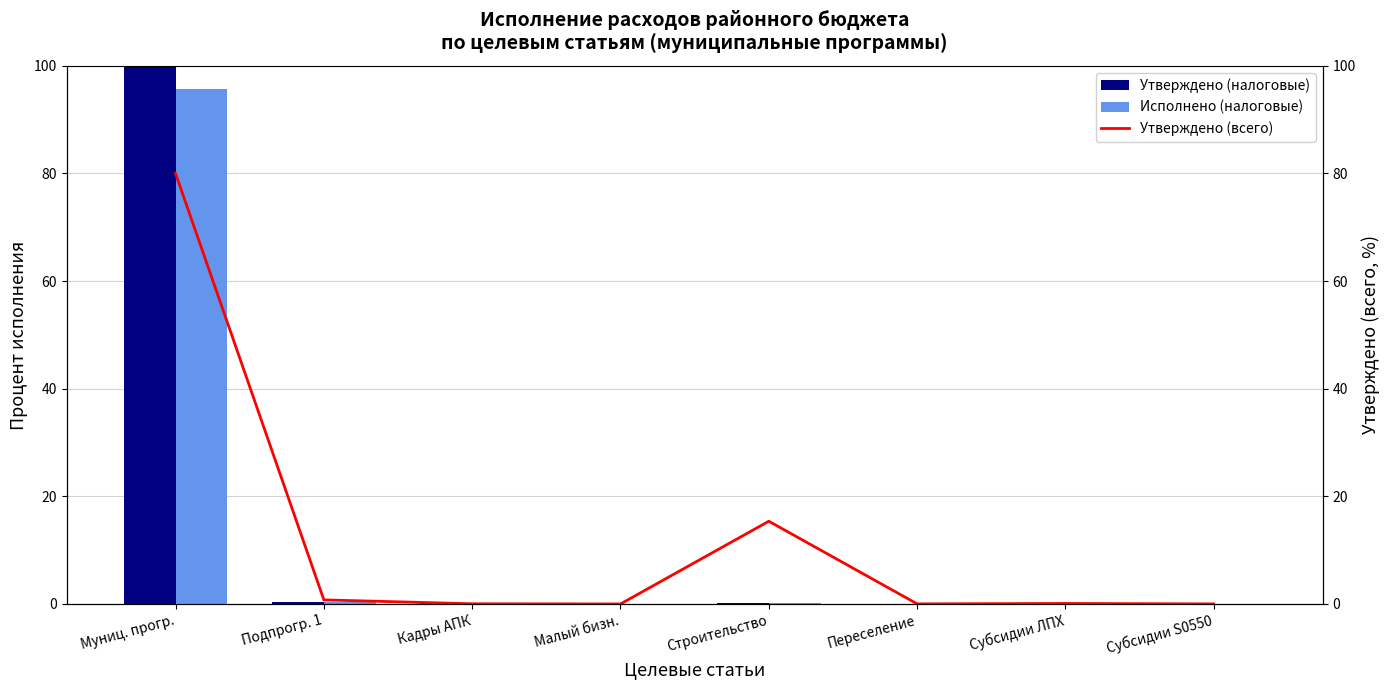

How many groups of bars are there?

8